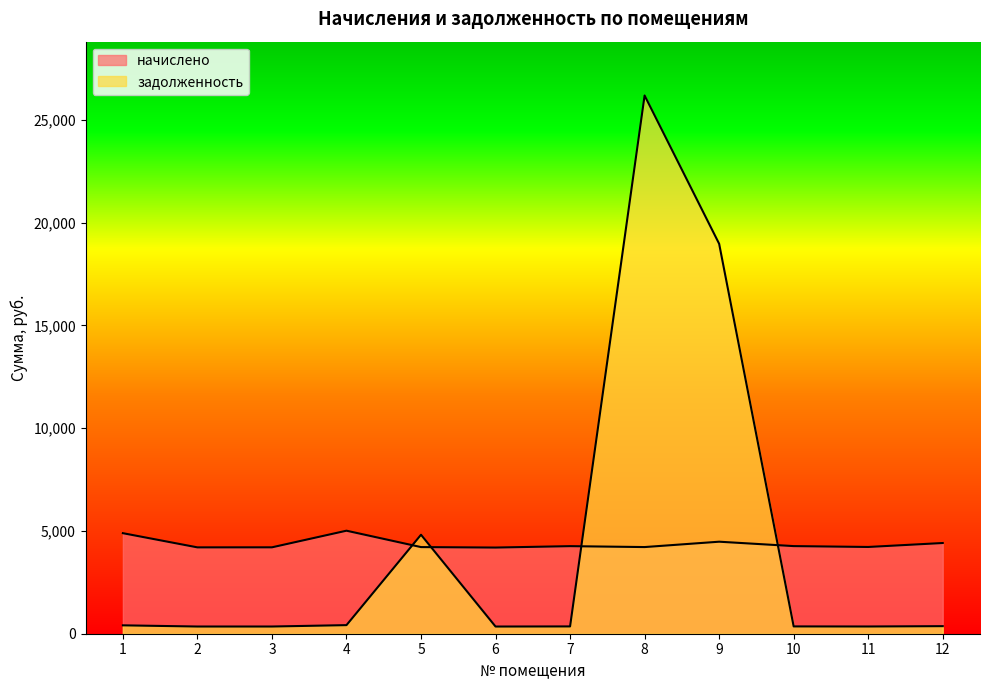

Read the начислено value at 3.

4202.2